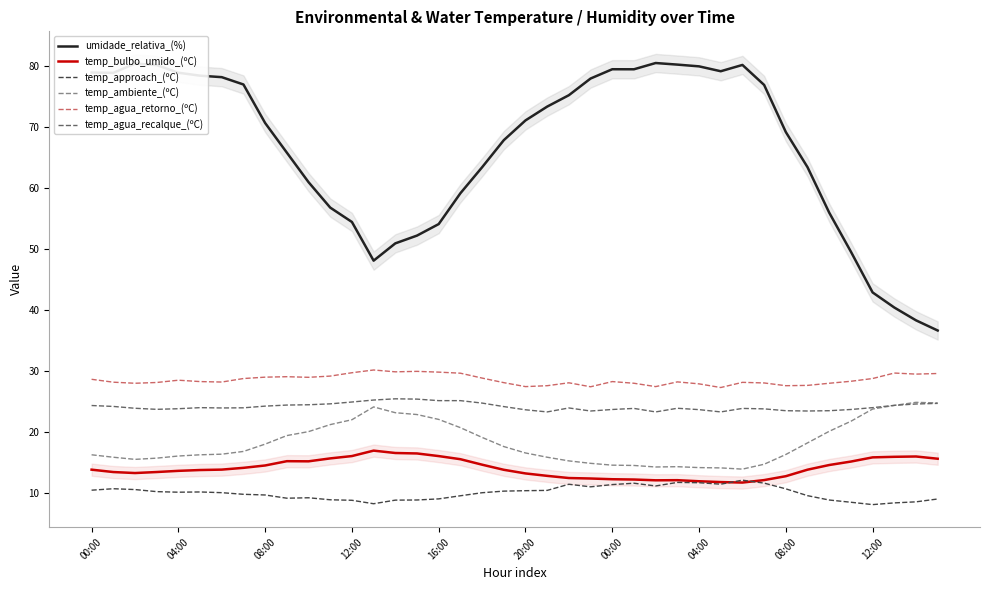

What is the difference between the maximum and minimum values in the temp_approach_(ºC) series?

4.0